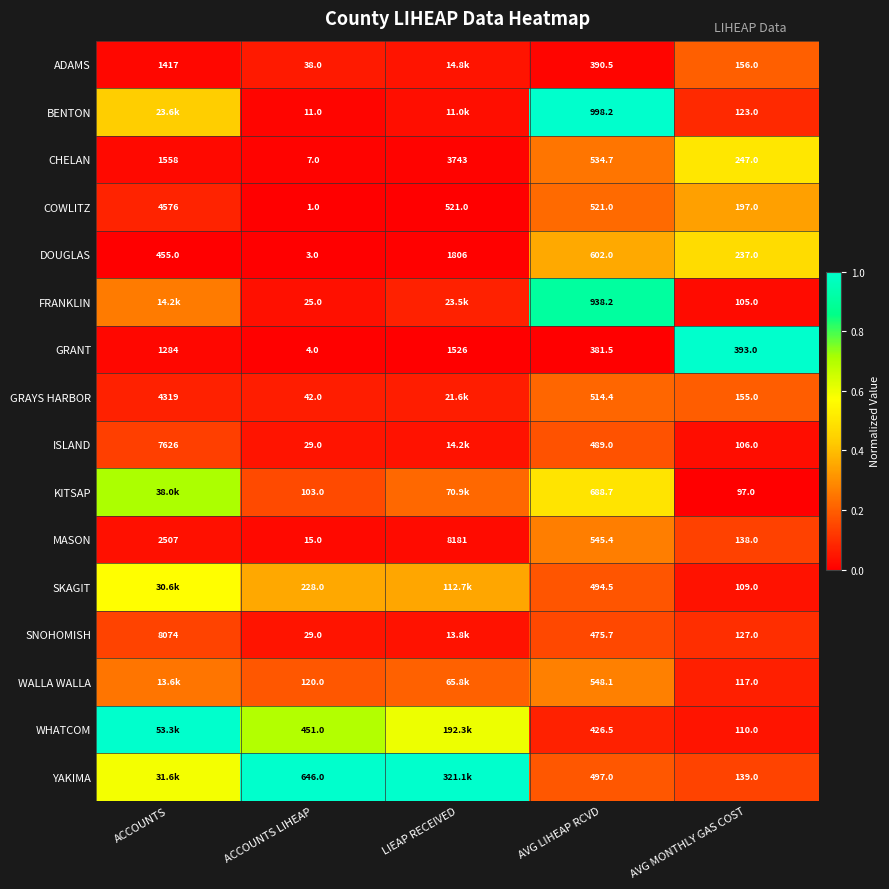

At which label does CHELAN reach its minimum?

ACCOUNTS LIHEAP